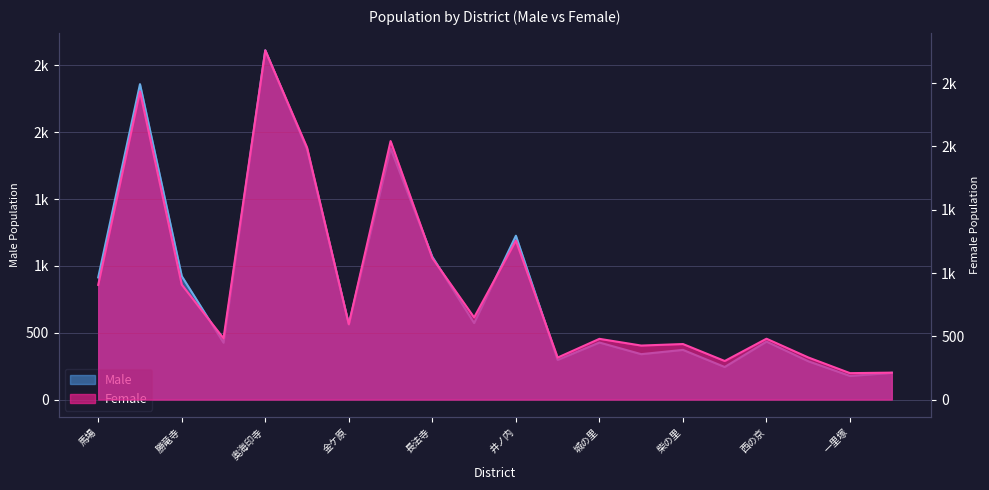

How many values in the Female series exceed 596?

9